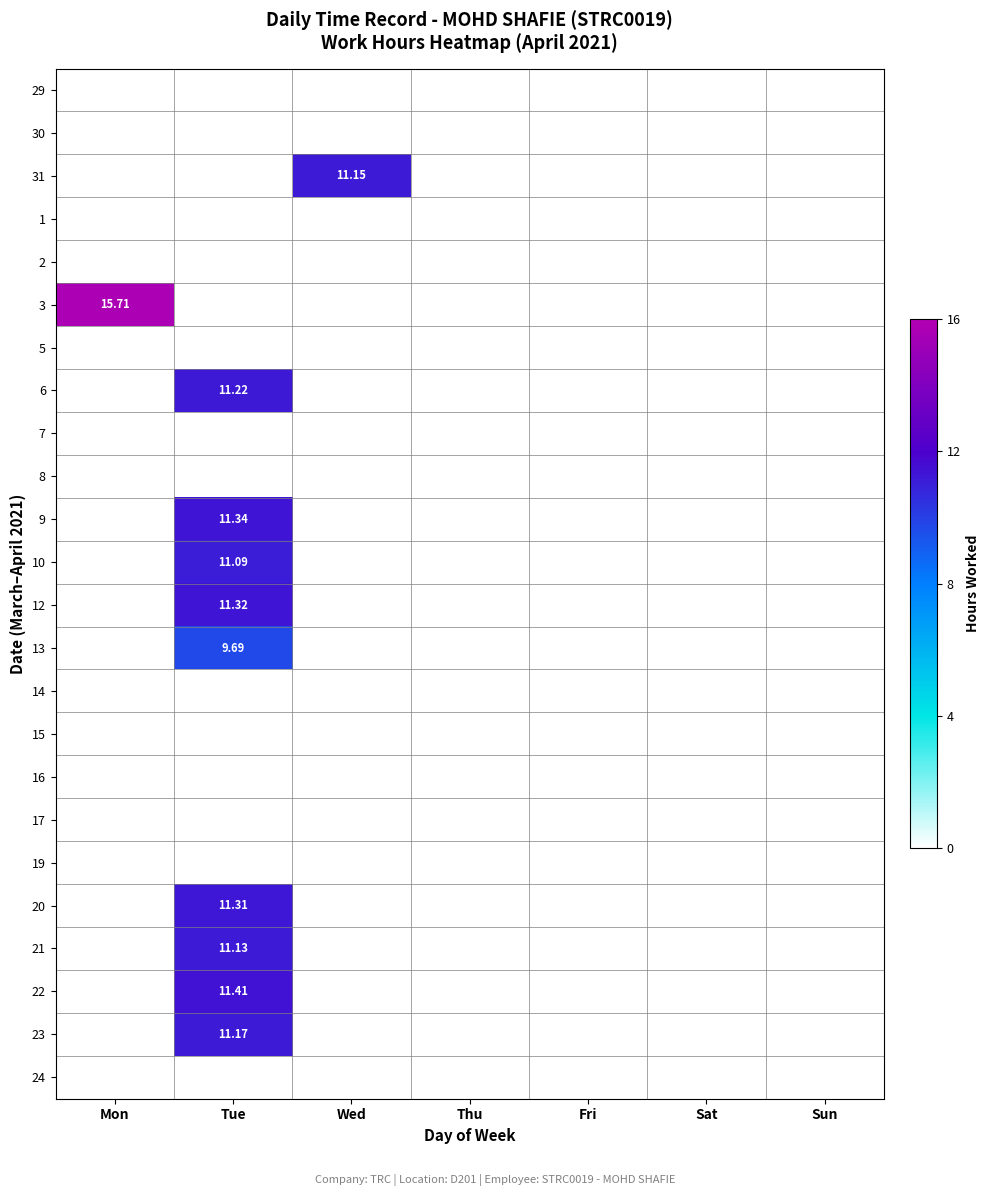

Which category has the highest value in the 20 series?

Mon